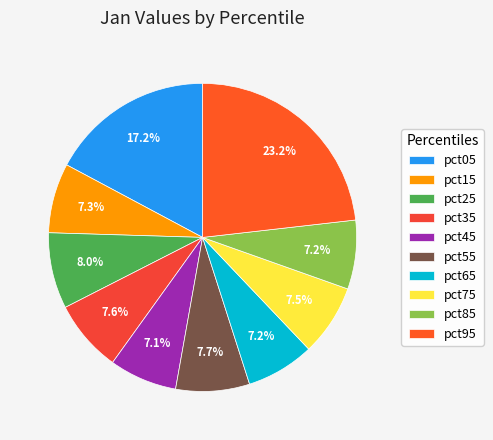

To the nearest percent, what is the average slice percentage?

10%